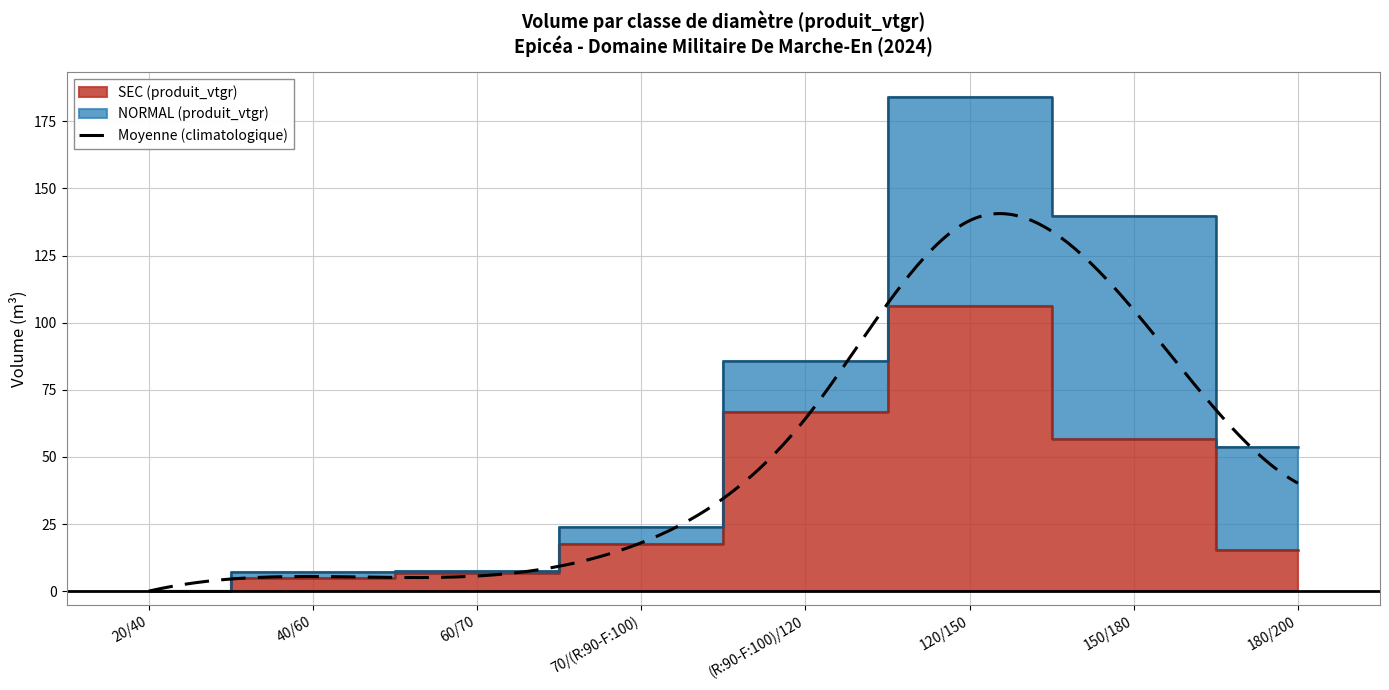

What value does the data have at 20/40?

0.1